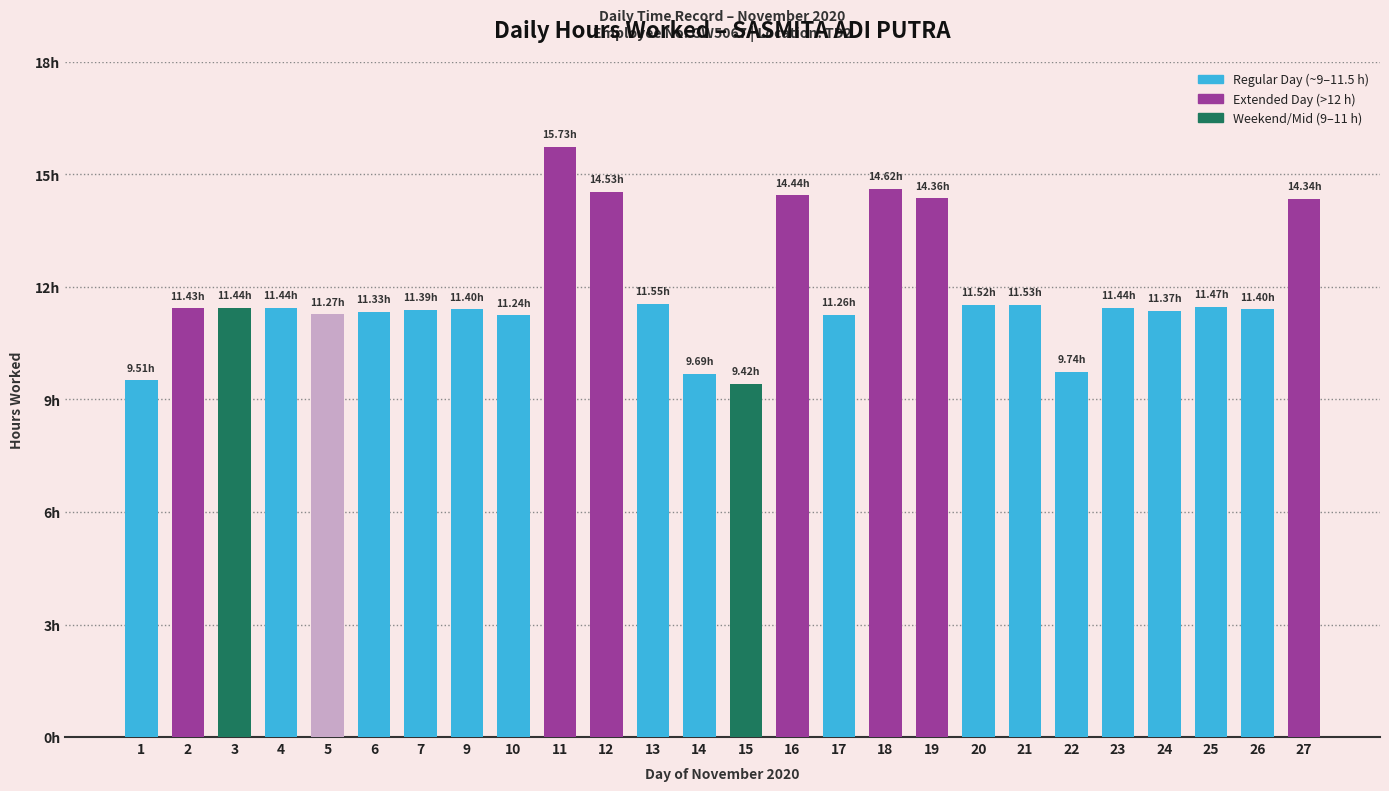

Does the chart contain any negative values?

No